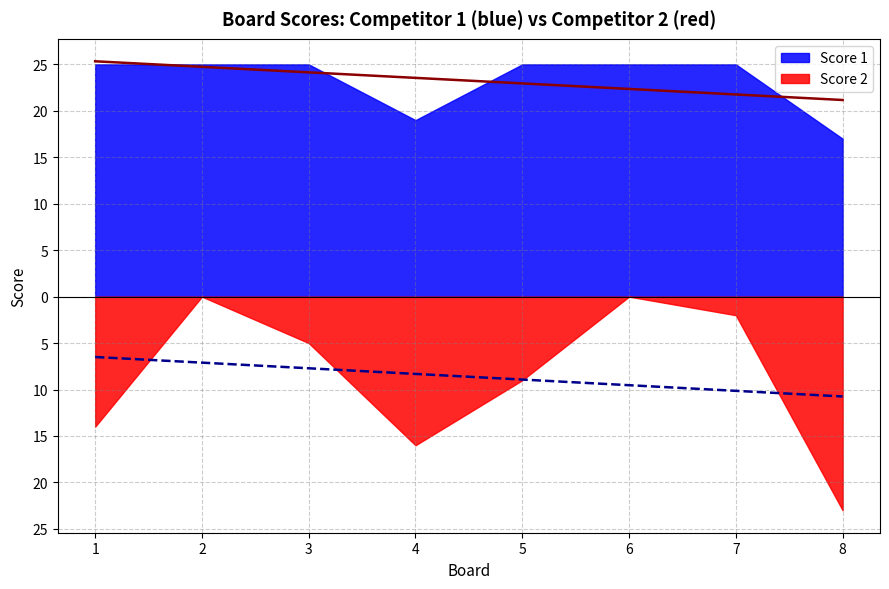

True or false: Score 1 has more than 0 interior local peaks.

False